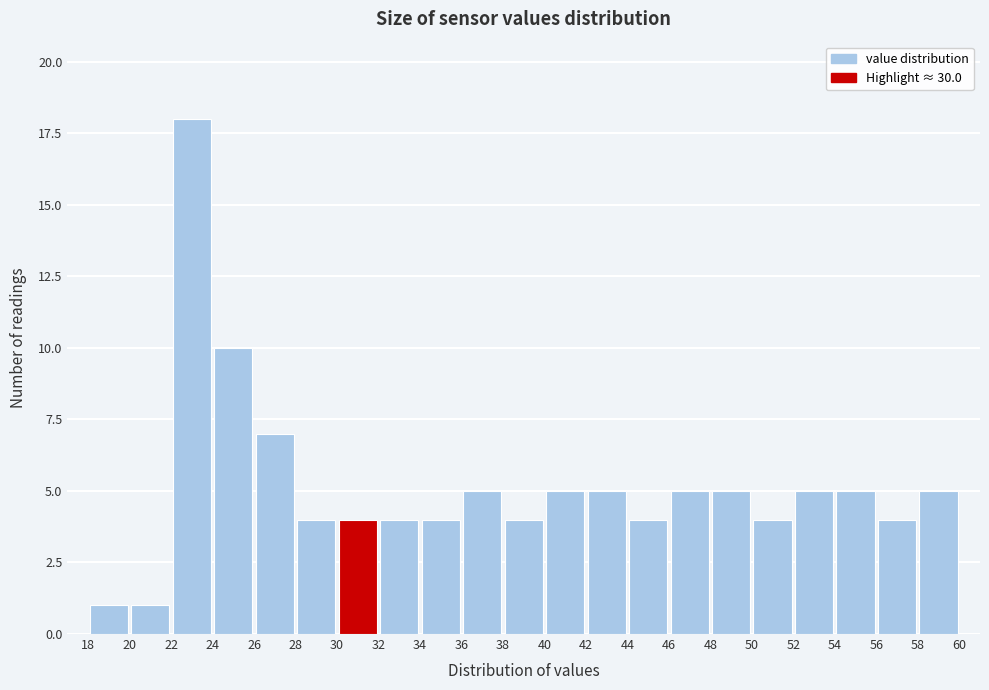

Which range on the x-axis has the tallest bar?

22 to 24